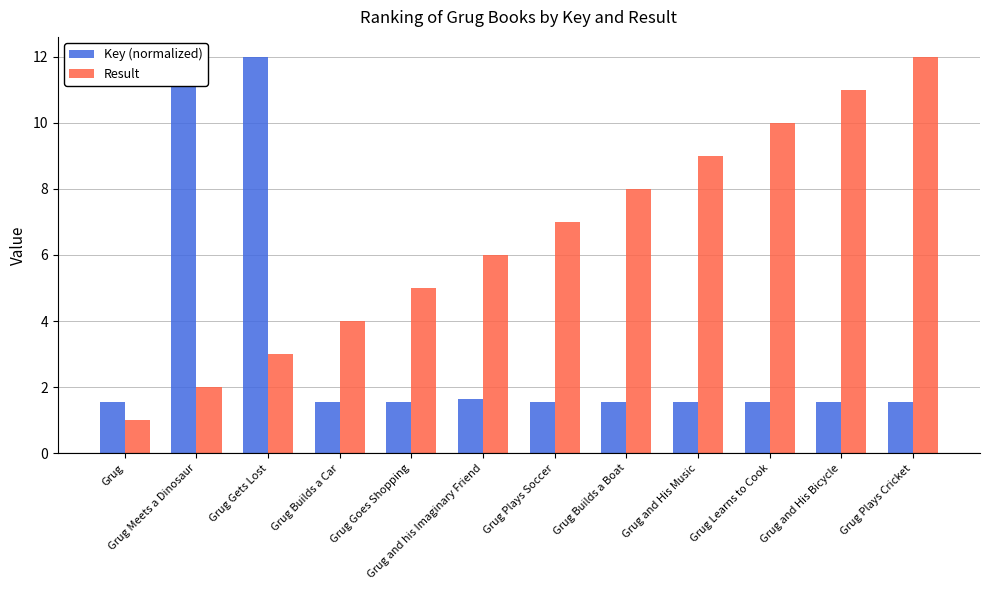

Which category has the lowest value in the Result series?

Grug